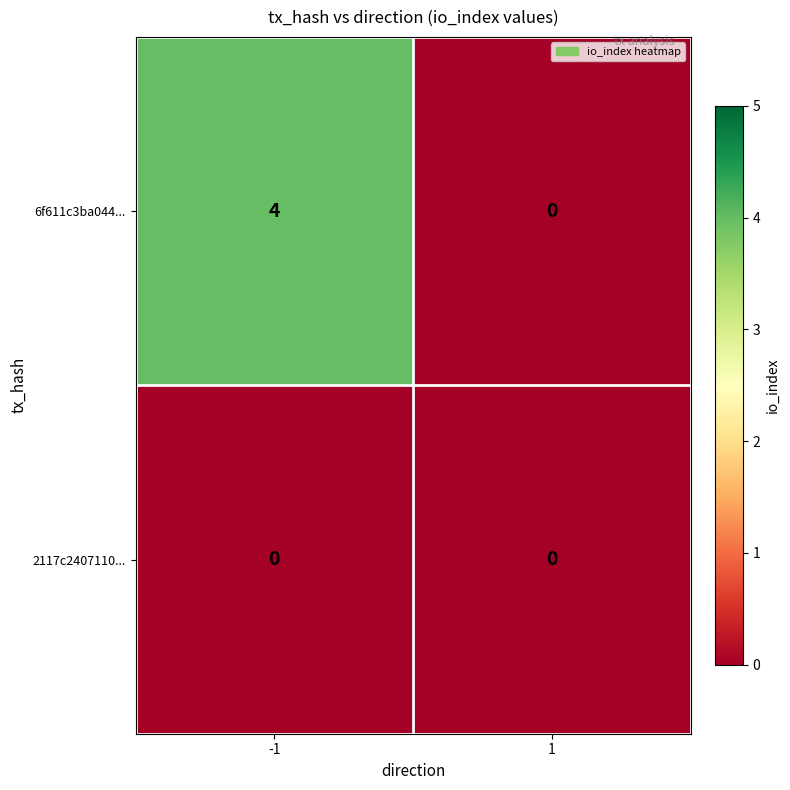

True or false: 2117c2407110... has a value of 0 at -1.

True